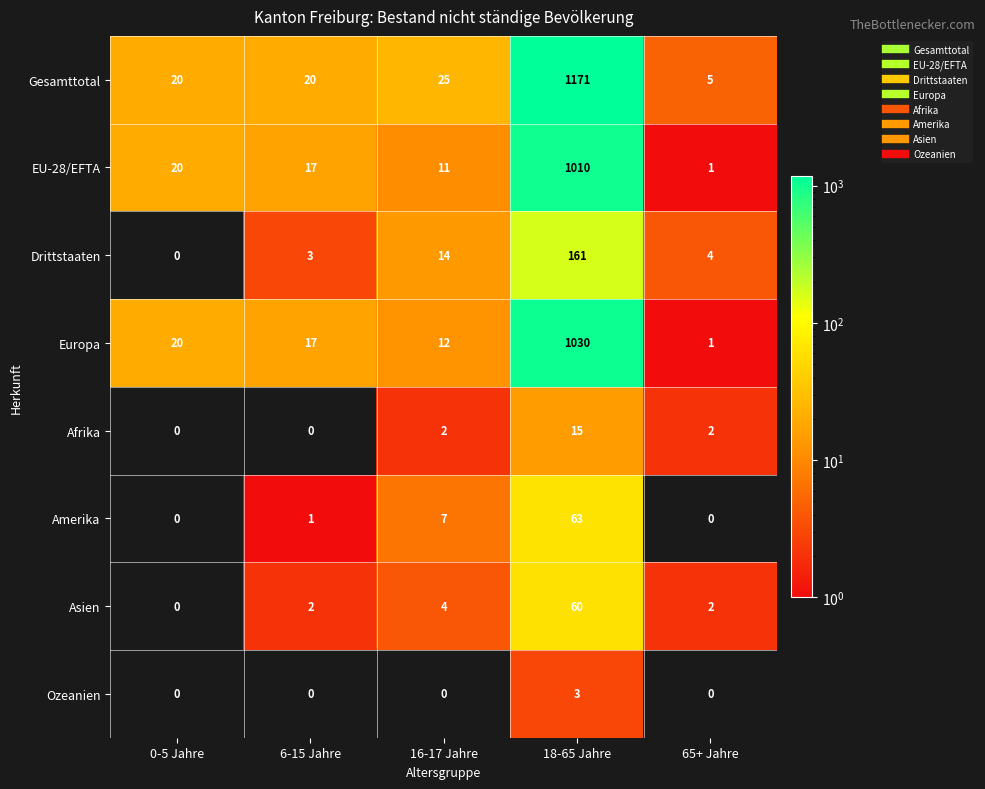

Which category has the highest value across all series?

18-65 Jahre